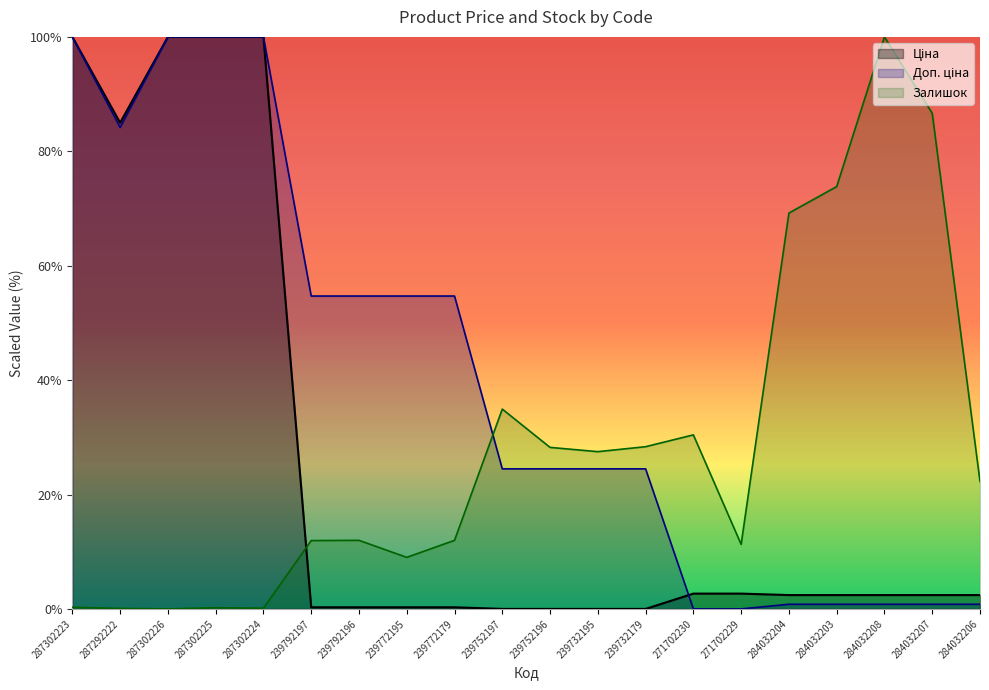

Which series ends up on top after the final intersection of Ціна and Залишок?

Залишок